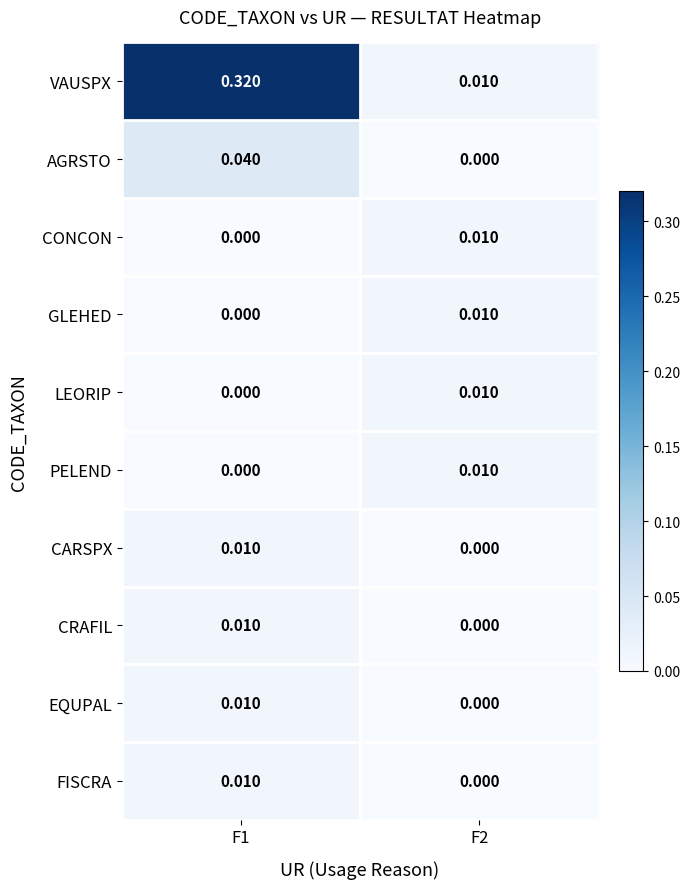

Between F1 and F2, which series saw the biggest shift?

VAUSPX